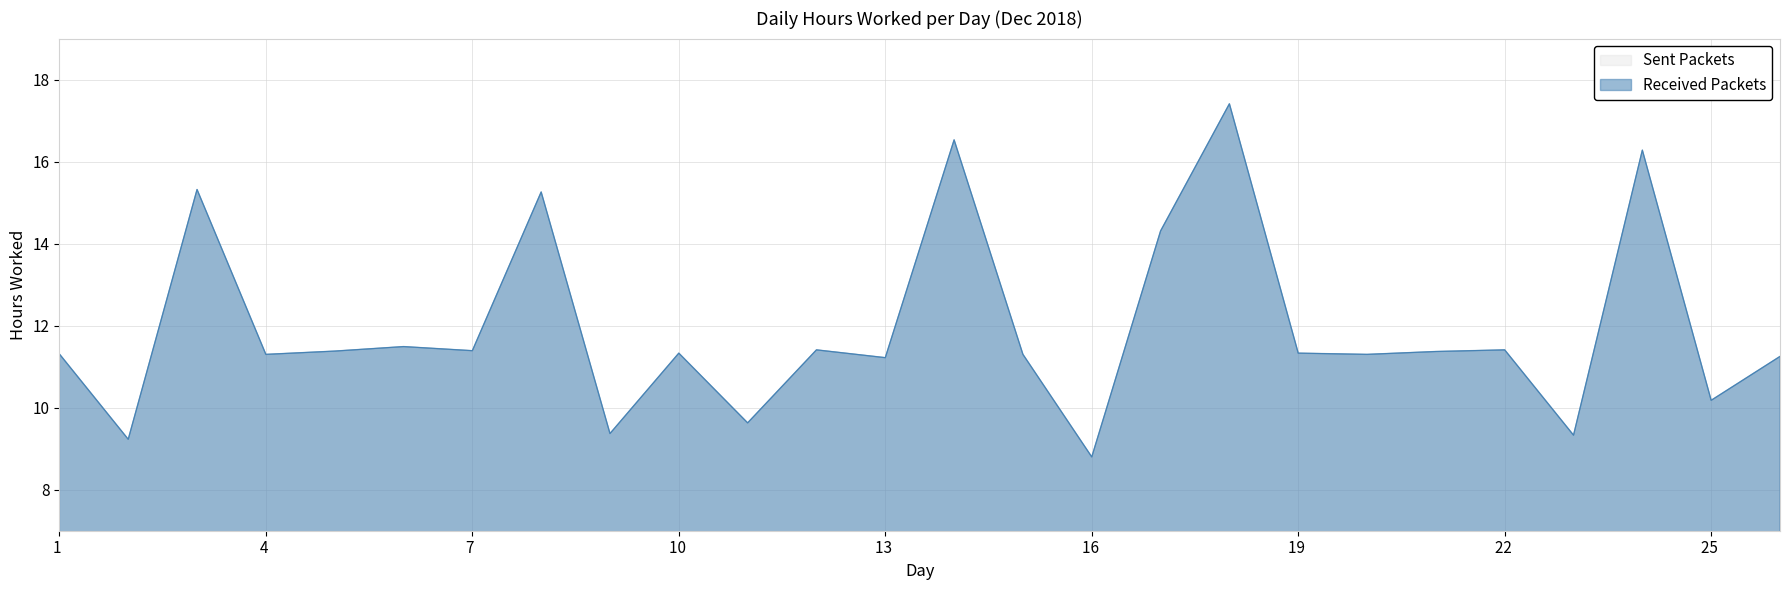

Between 2 and 10, which is larger?

10